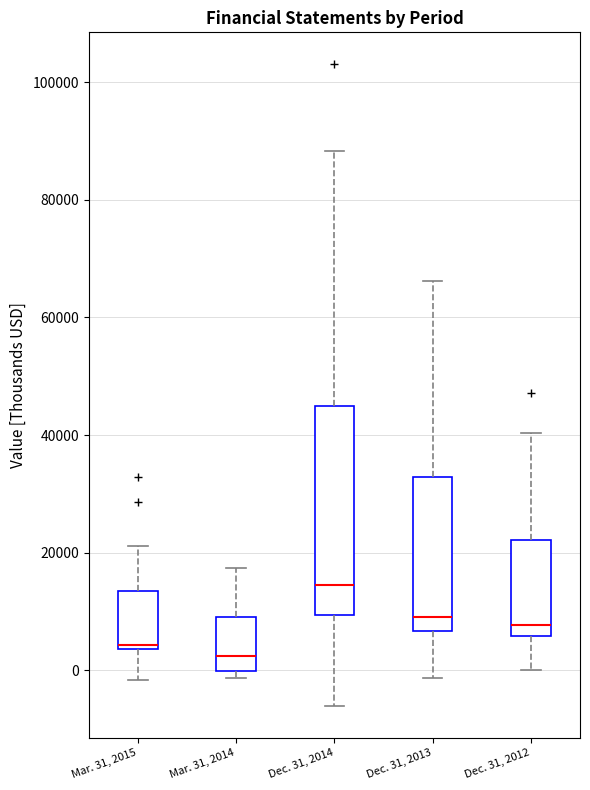

Comparing the boxes themselves (not the whiskers), which one is the tallest?

Dec. 31, 2014